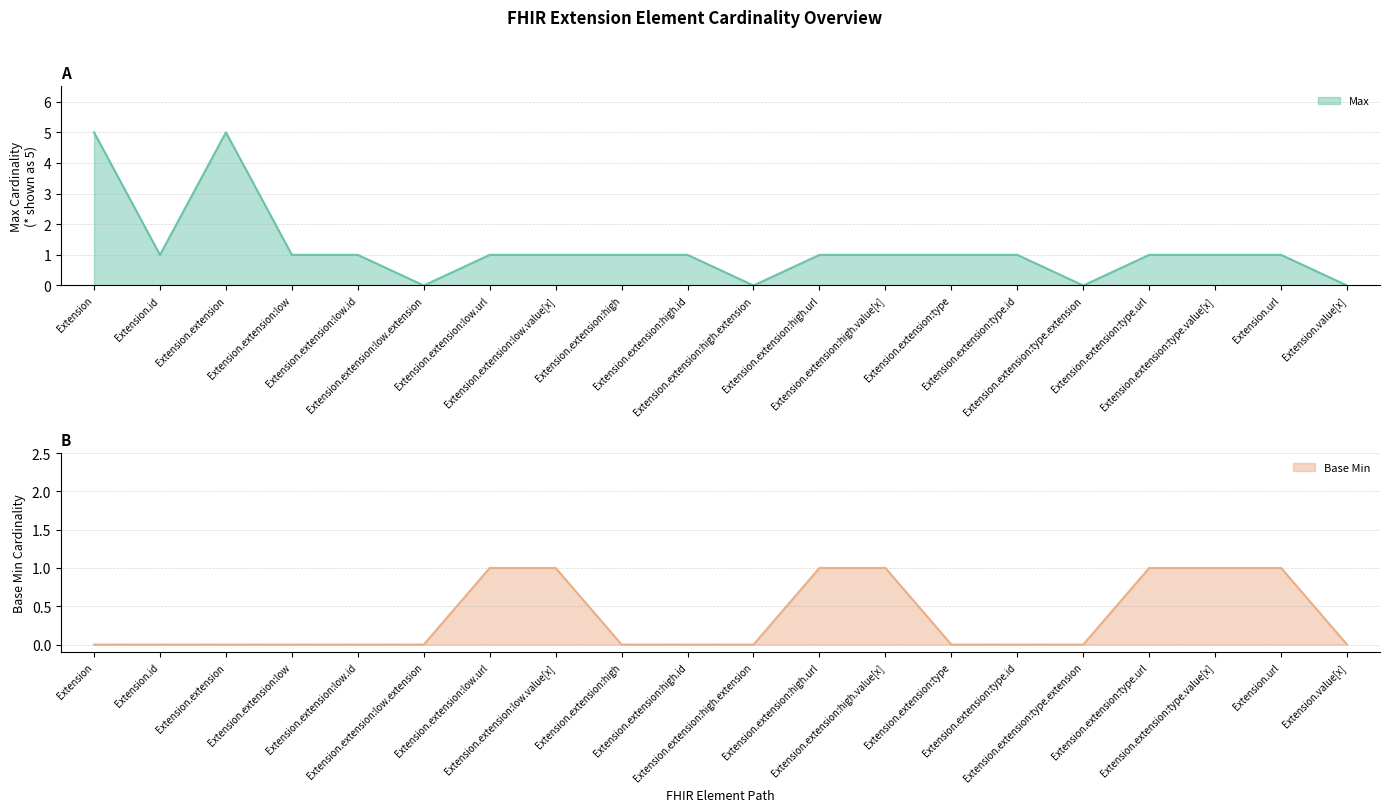

Rank the categories by value from lowest to highest.

Extension, Extension.id, Extension.extension, Extension.extension:low, Extension.extension:low.id, Extension.extension:low.extension, Extension.extension:high, Extension.extension:high.id, Extension.extension:high.extension, Extension.extension:type, Extension.extension:type.id, Extension.extension:type.extension, Extension.value[x], Extension.extension:low.url, Extension.extension:low.value[x], Extension.extension:high.url, Extension.extension:high.value[x], Extension.extension:type.url, Extension.extension:type.value[x], Extension.url